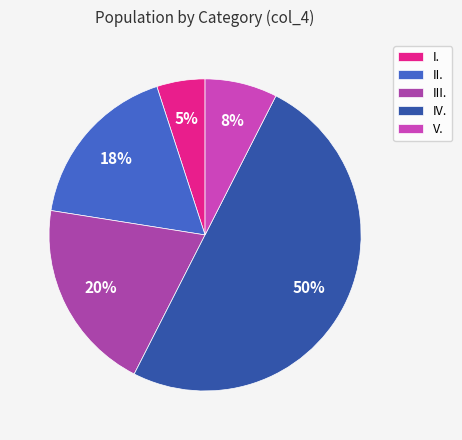

Is it true that III. is 3% of the pie?

False